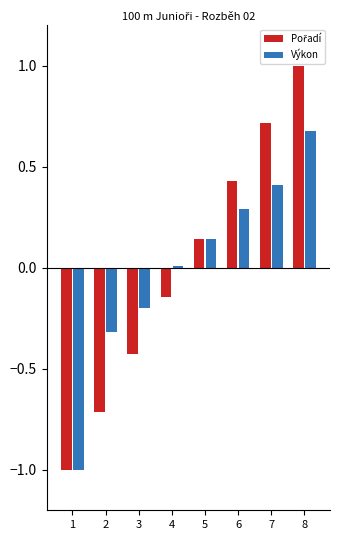

Which has a higher value, 6 or 2?

6